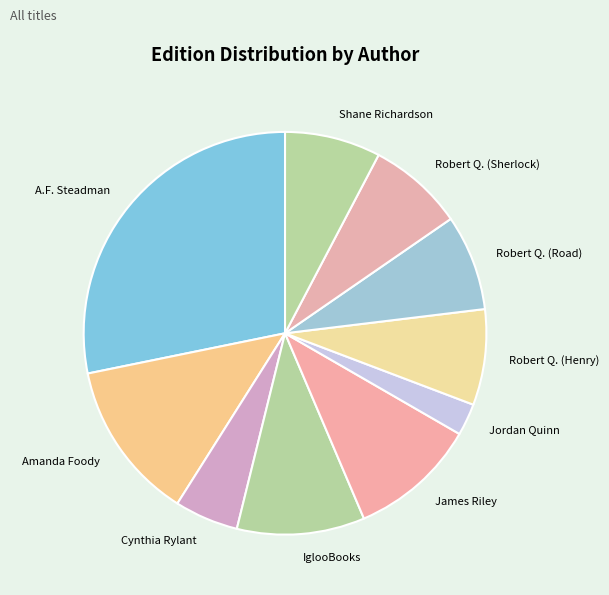

What is the smallest slice in the pie chart?

Jordan Quinn